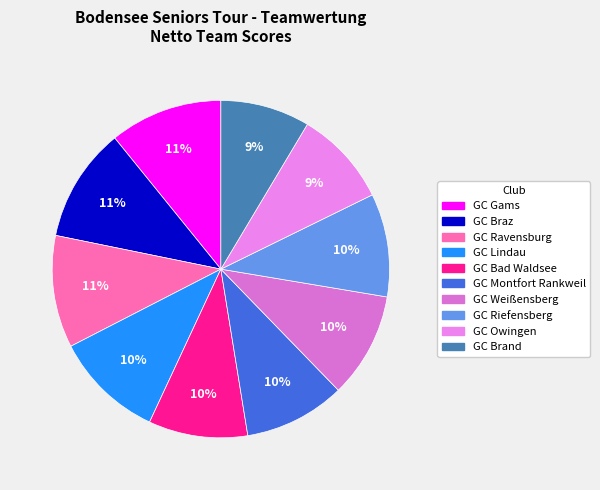

What is the change in value from GC Bad Waldsee to GC Owingen?

-5